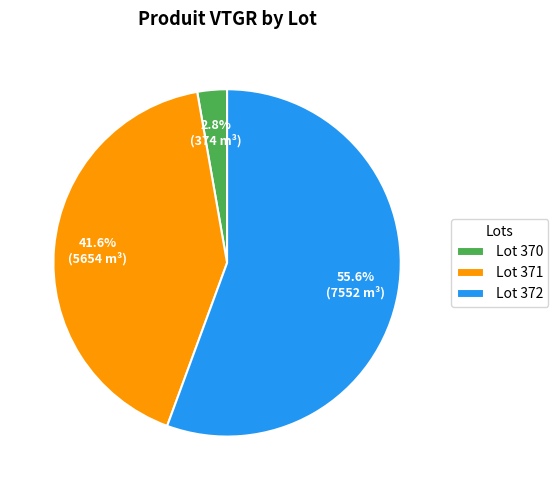

Between Lot 371 and Lot 370, which is larger?

Lot 371